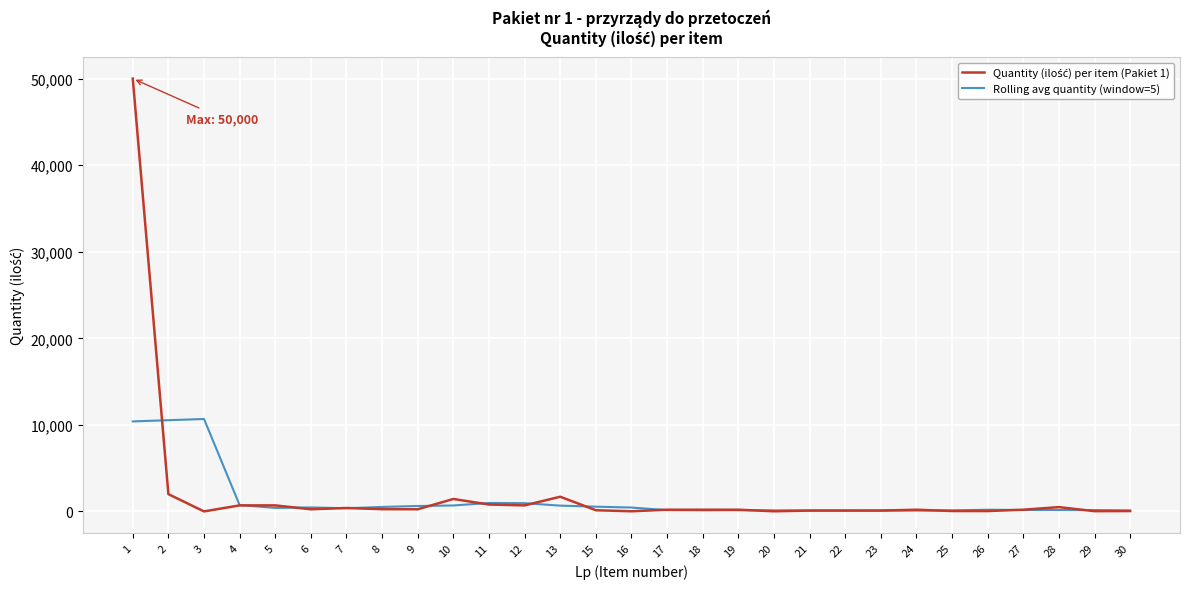

What is the maximum value shown in the chart?

50000.0